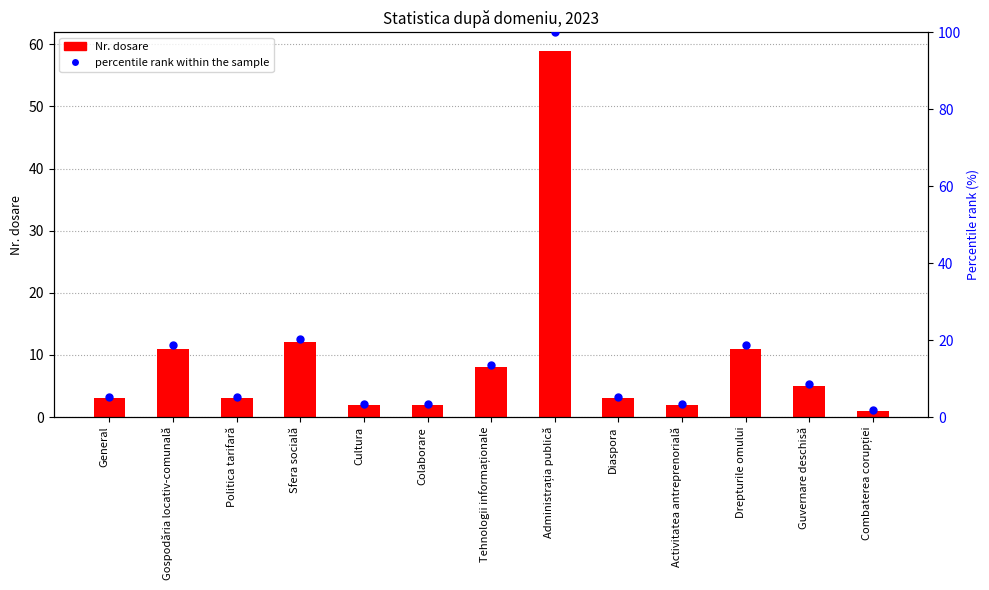

At how many categories does at least one series exceed 41?

1